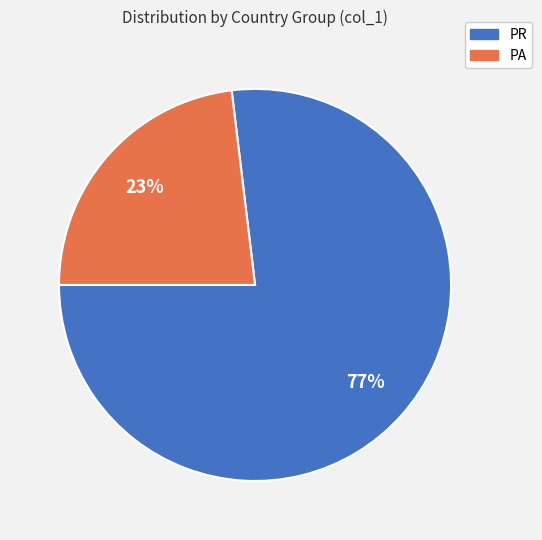

To the nearest percent, what portion does PA represent?

23%